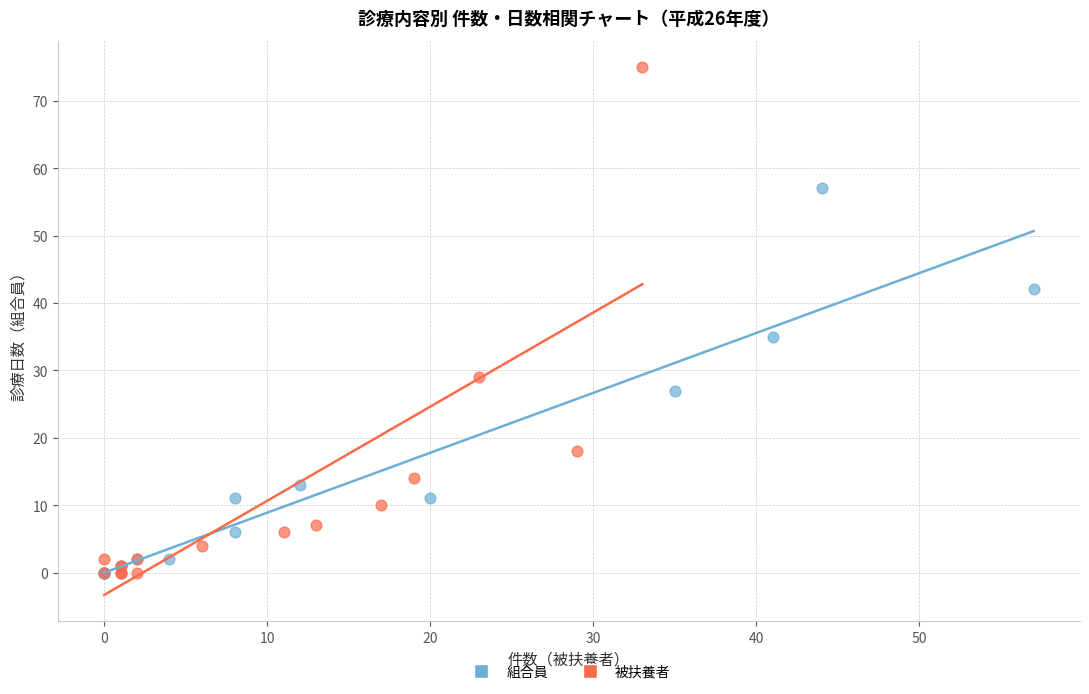

What are all the series names shown in the legend?

組合員, 被扶養者